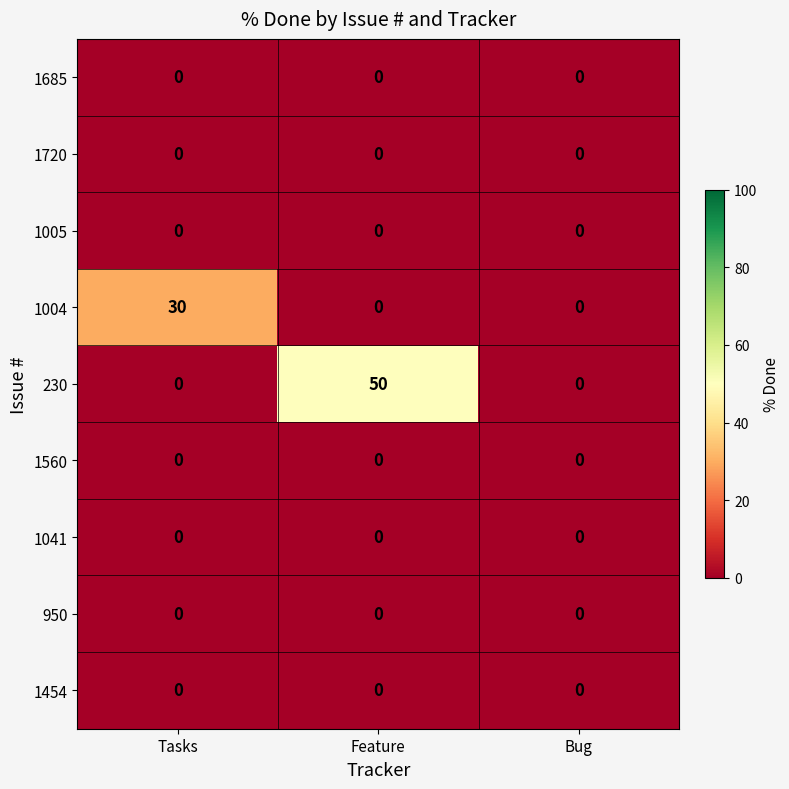

What is the approximate value of 230 at Feature, to the nearest 10?

50